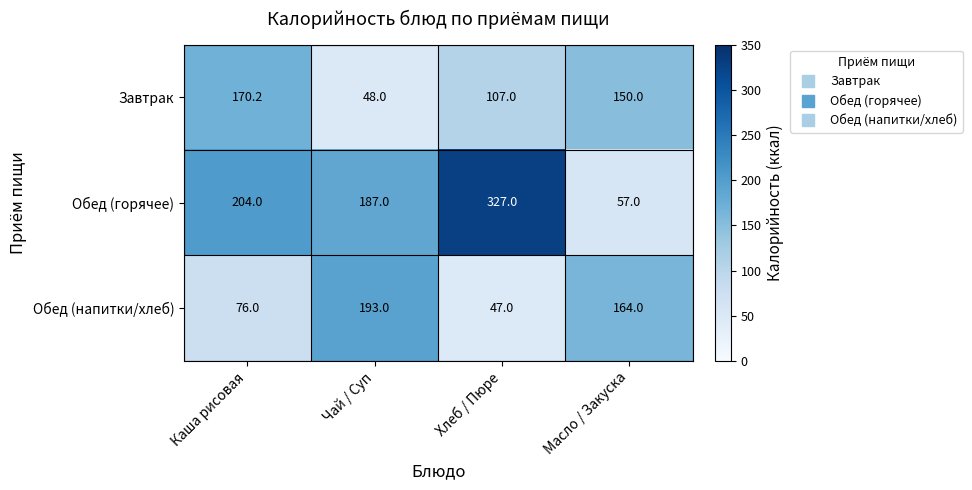

Which series has the largest range (max minus min)?

Обед (горячее)